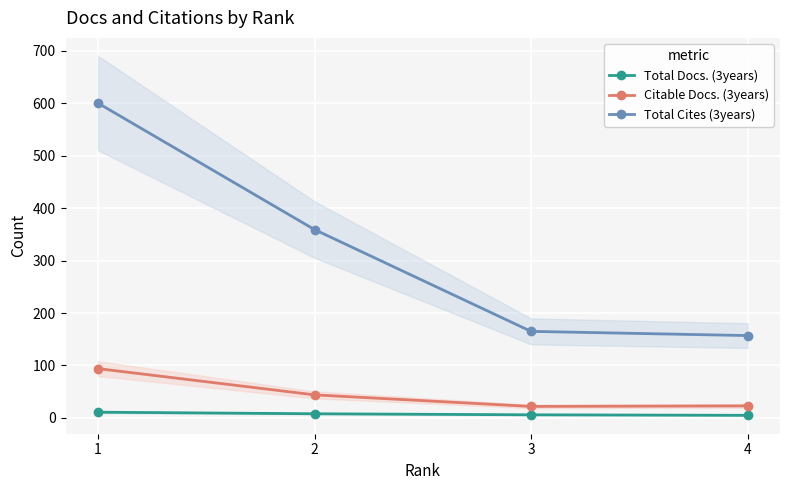

What is the value of the Citable Docs. (3years) point at the 1st from the left?

94